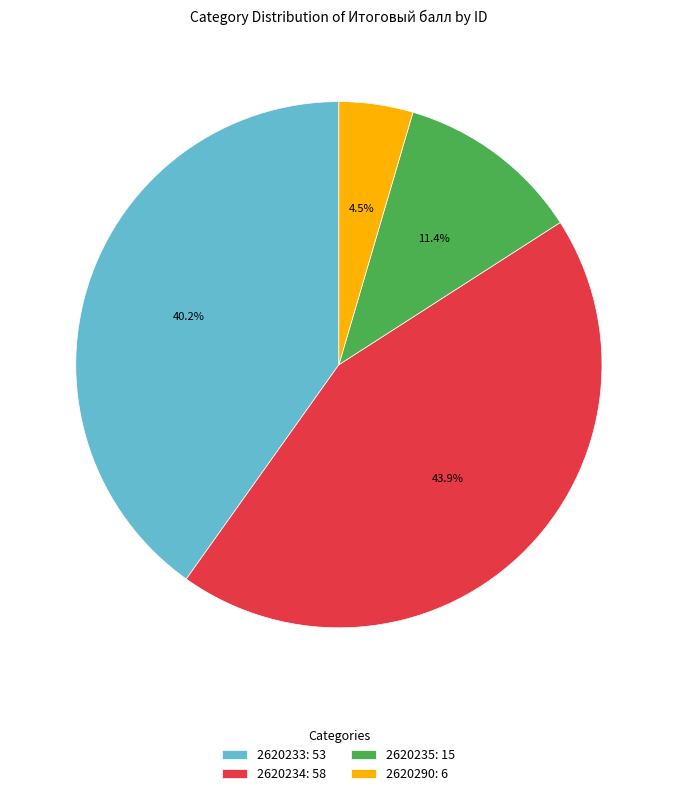

Which slice is the smallest?

2620290